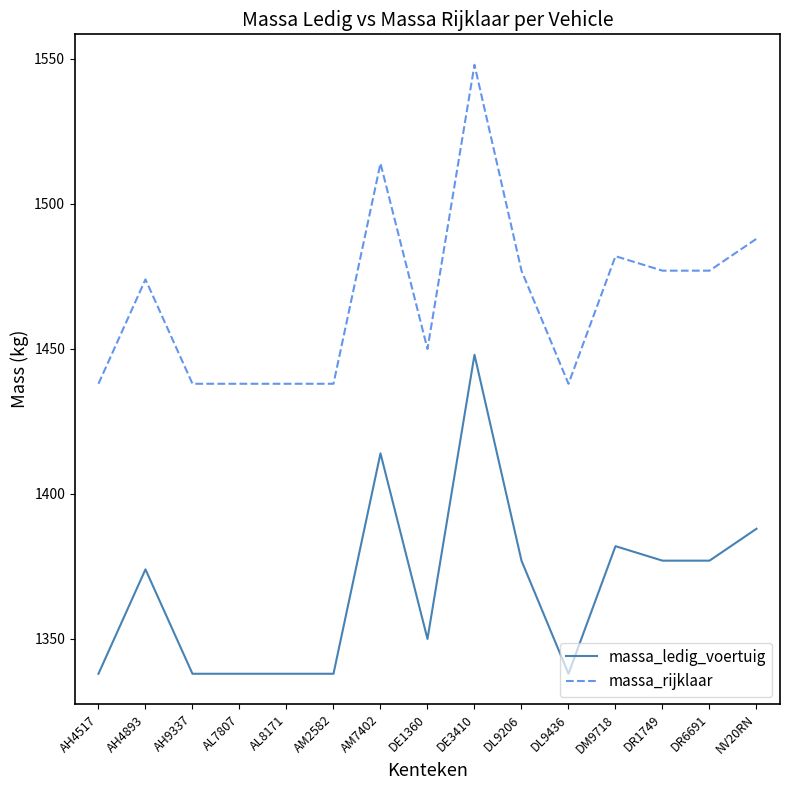

What is the difference between the highest and lowest values at NV20RN?

100